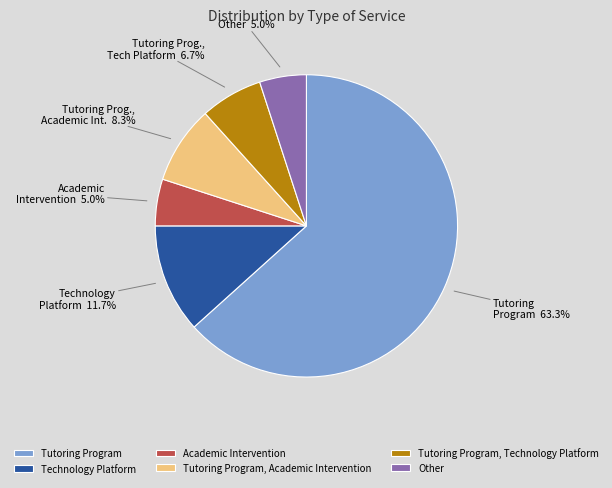

True or false: Tutoring Program accounts for 51% of the total.

False